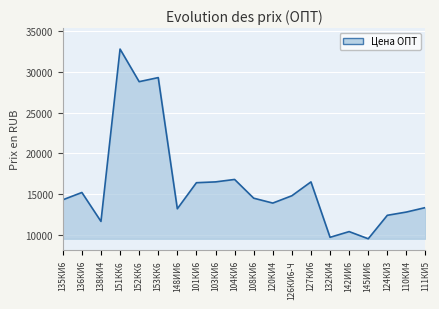

What is the maximum value shown in the chart?

32800